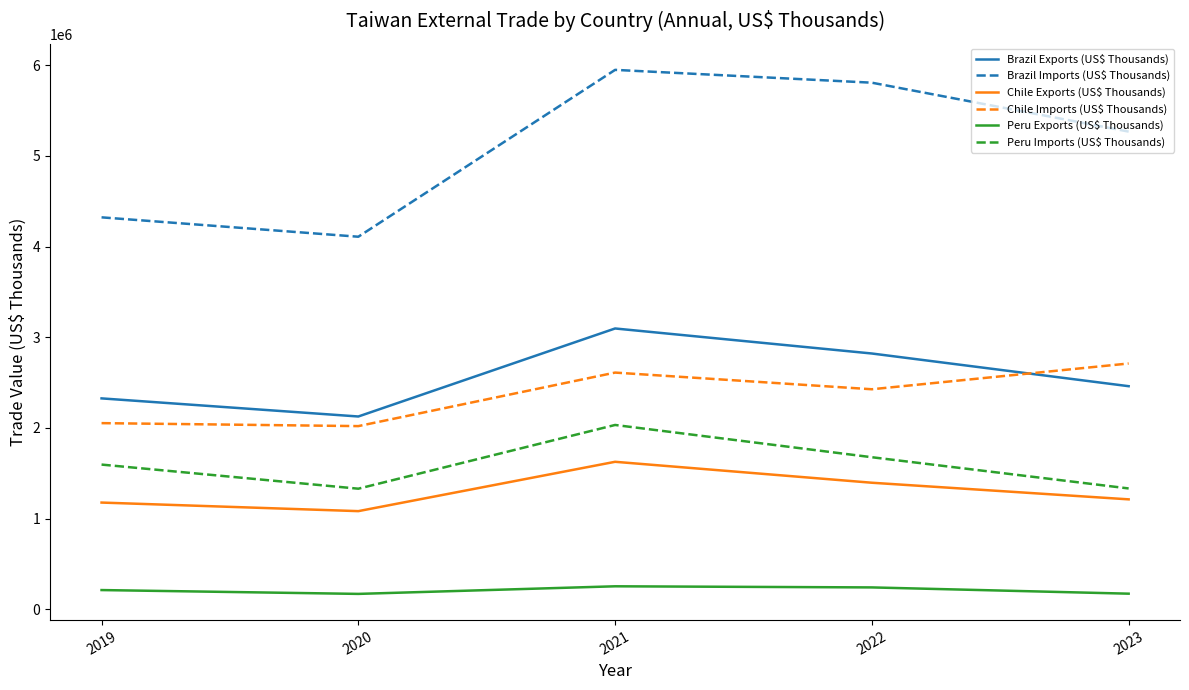

What is the average value of the Peru Imports (US$ Thousands) series?

1594150